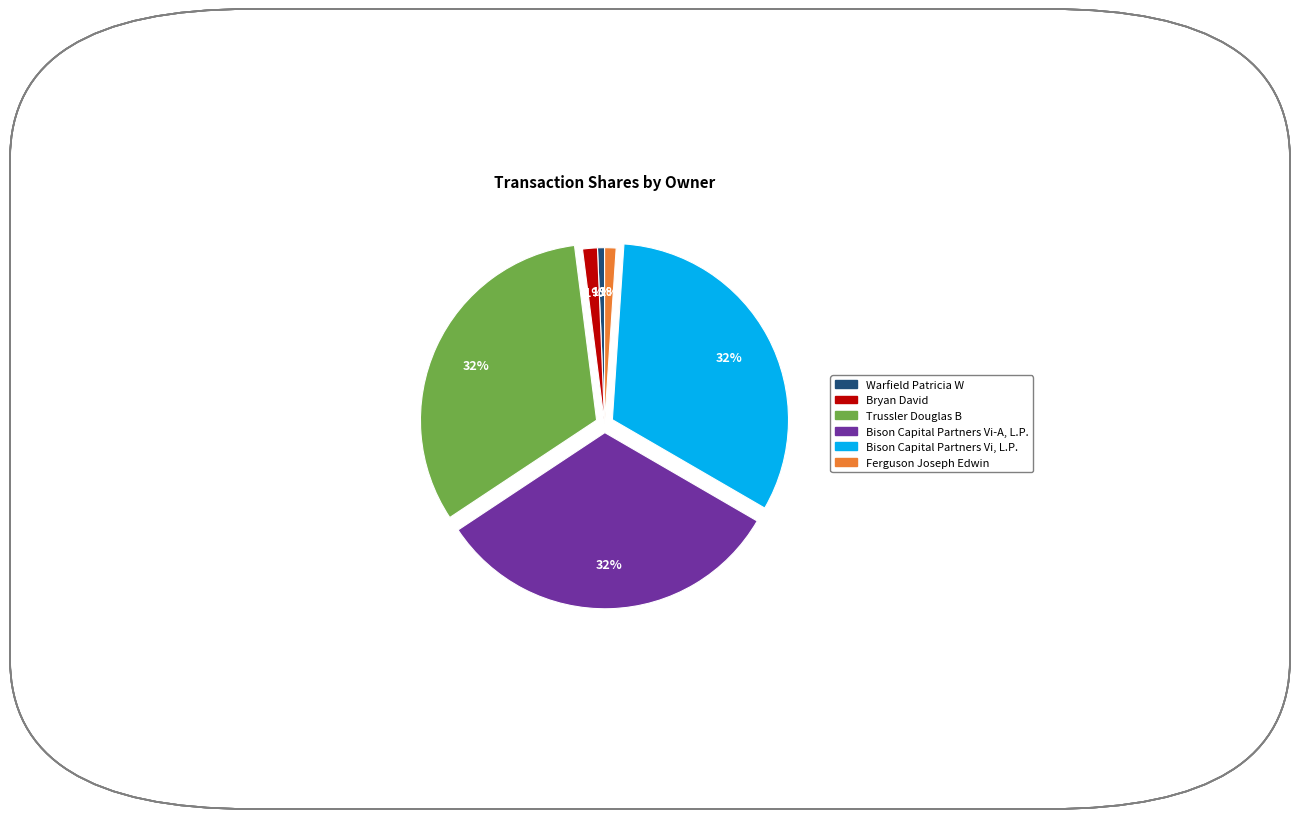

Which has a higher value, Warfield Patricia W or Bison Capital Partners Vi, L.P.?

Bison Capital Partners Vi, L.P.